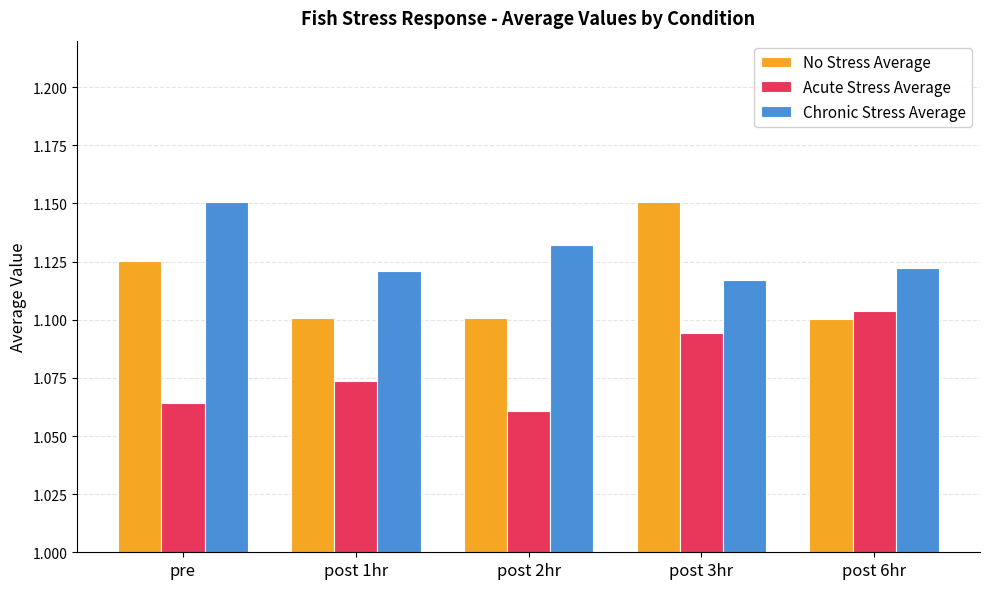

The value of Chronic Stress Average at post 2hr is 1.1. True or false?

True